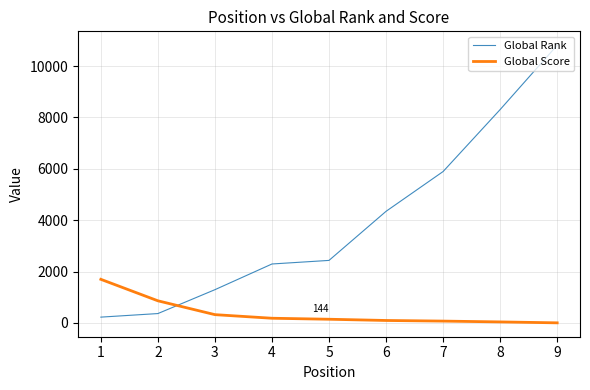

What is the maximum value shown in the chart?

10812.6